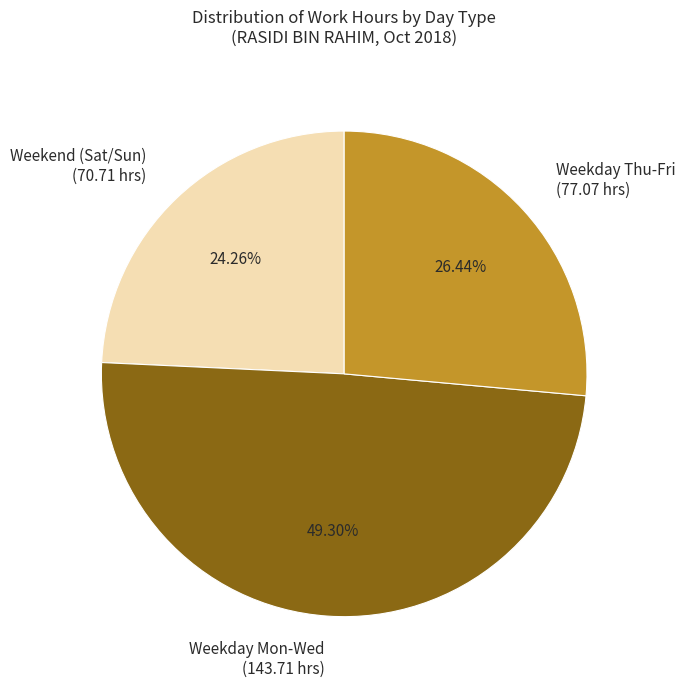

Does any single category account for the majority?

No